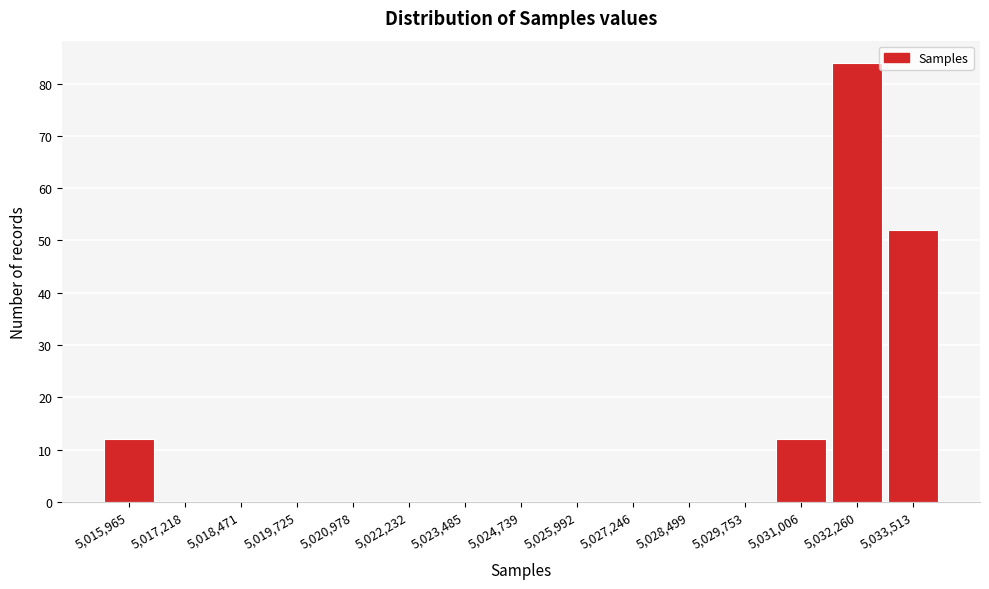

Reading left to right, what are all the values shown in this chart?

5,015,965=12	5,017,218=0	5,018,471=0	5,019,725=0	5,020,978=0	5,022,232=0	5,023,485=0	5,024,739=0	5,025,992=0	5,027,246=0	5,028,499=0	5,029,753=0	5,031,006=12	5,032,260=84	5,033,513=52